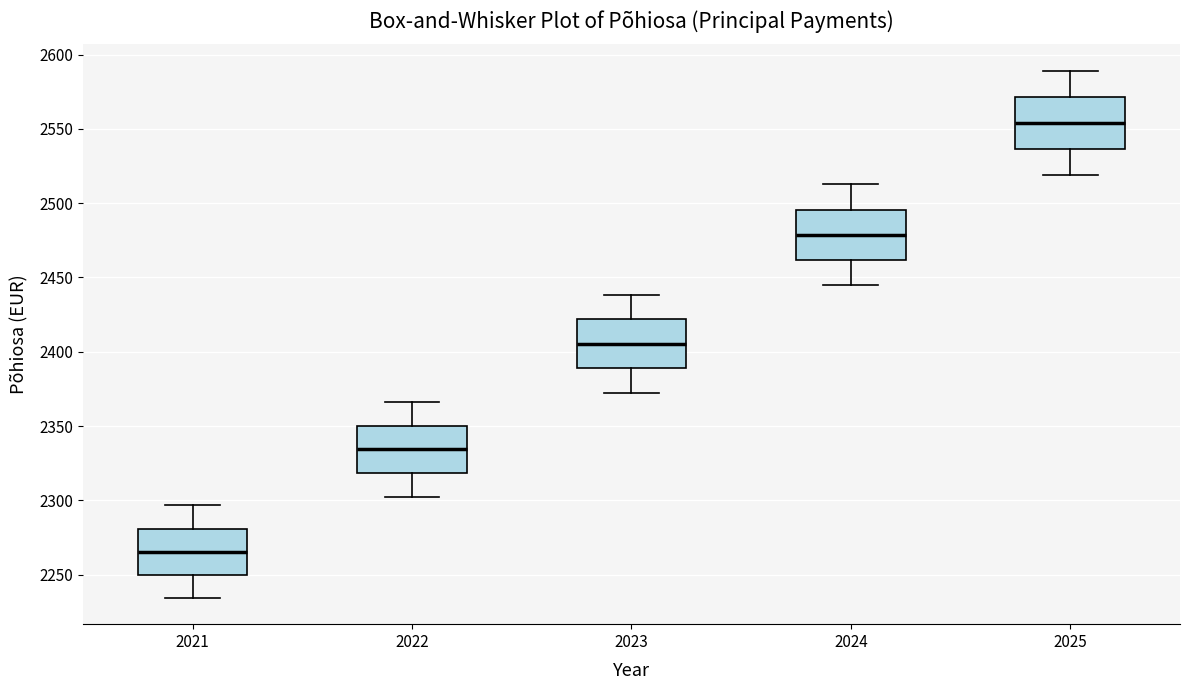

Where does the upper whisker of the box at x = 2025 end on the y-axis? The values are not printed on the chart, so give them approximately, as read against the axis.

2590